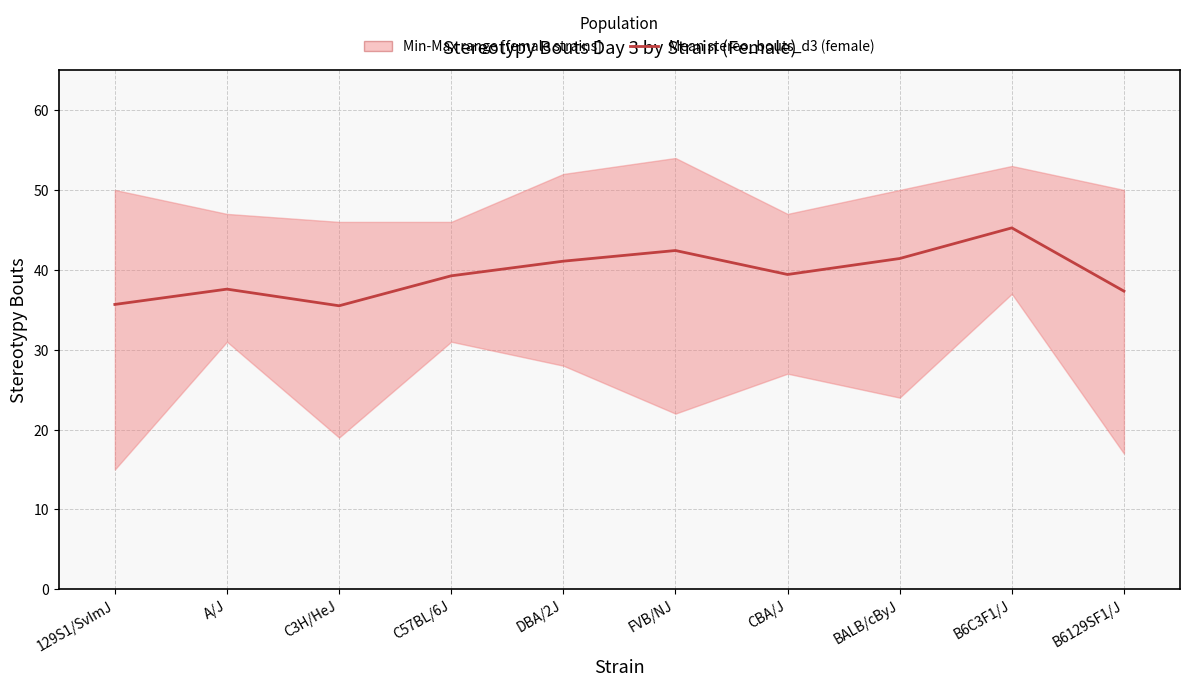

How many values exceed 39?

6